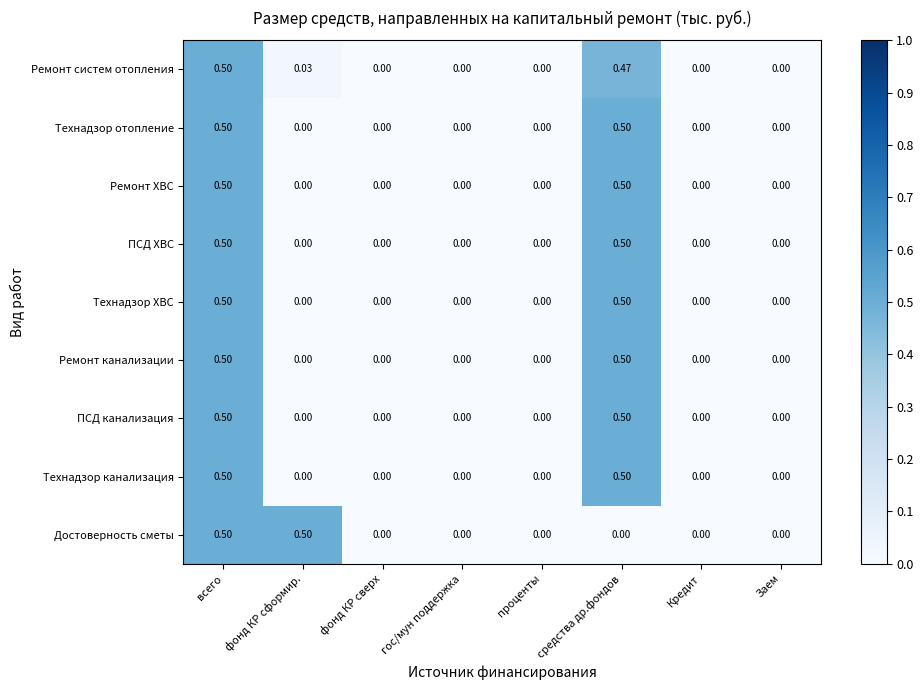

What is the difference between the highest and lowest values at фонд КР сформир.?

0.5